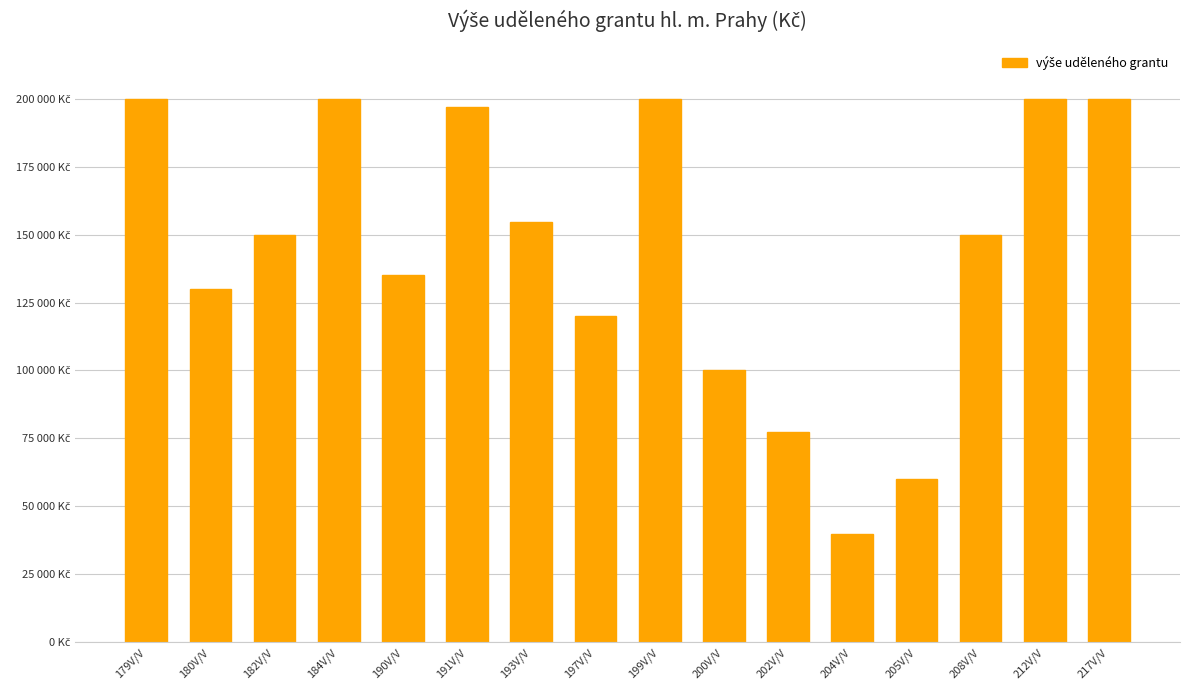

Rank the categories by value from lowest to highest.

204V/V, 205V/V, 202V/V, 200V/V, 197V/V, 180V/V, 190V/V, 182V/V, 208V/V, 193V/V, 191V/V, 179V/V, 184V/V, 199V/V, 212V/V, 217V/V